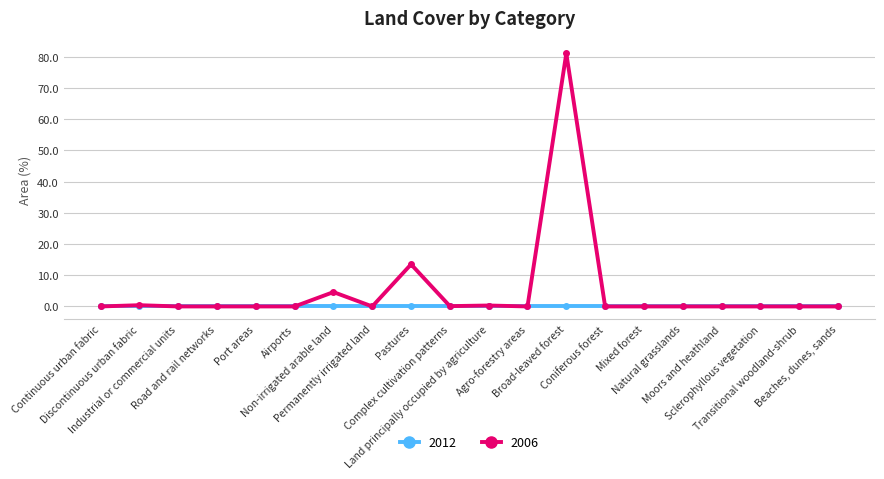

Which series has the widest spread of values?

2006